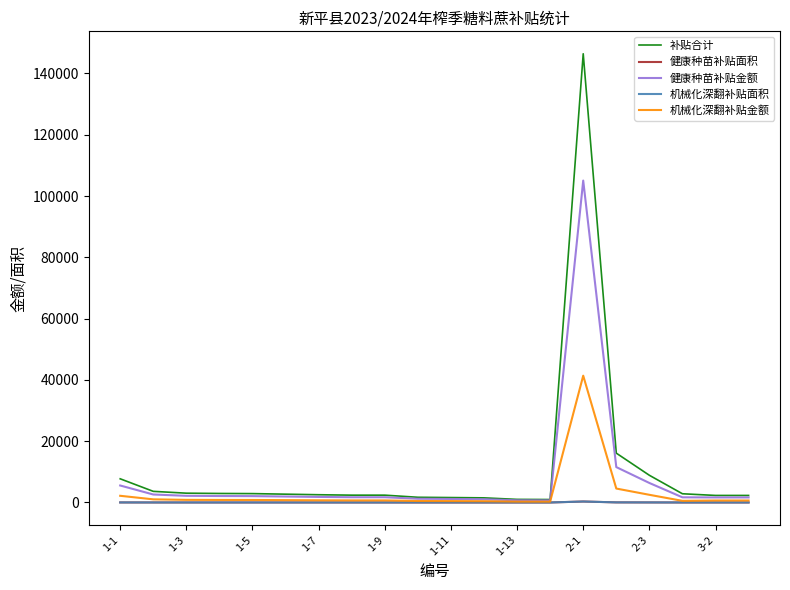

Which series has the largest range (max minus min)?

补贴合计